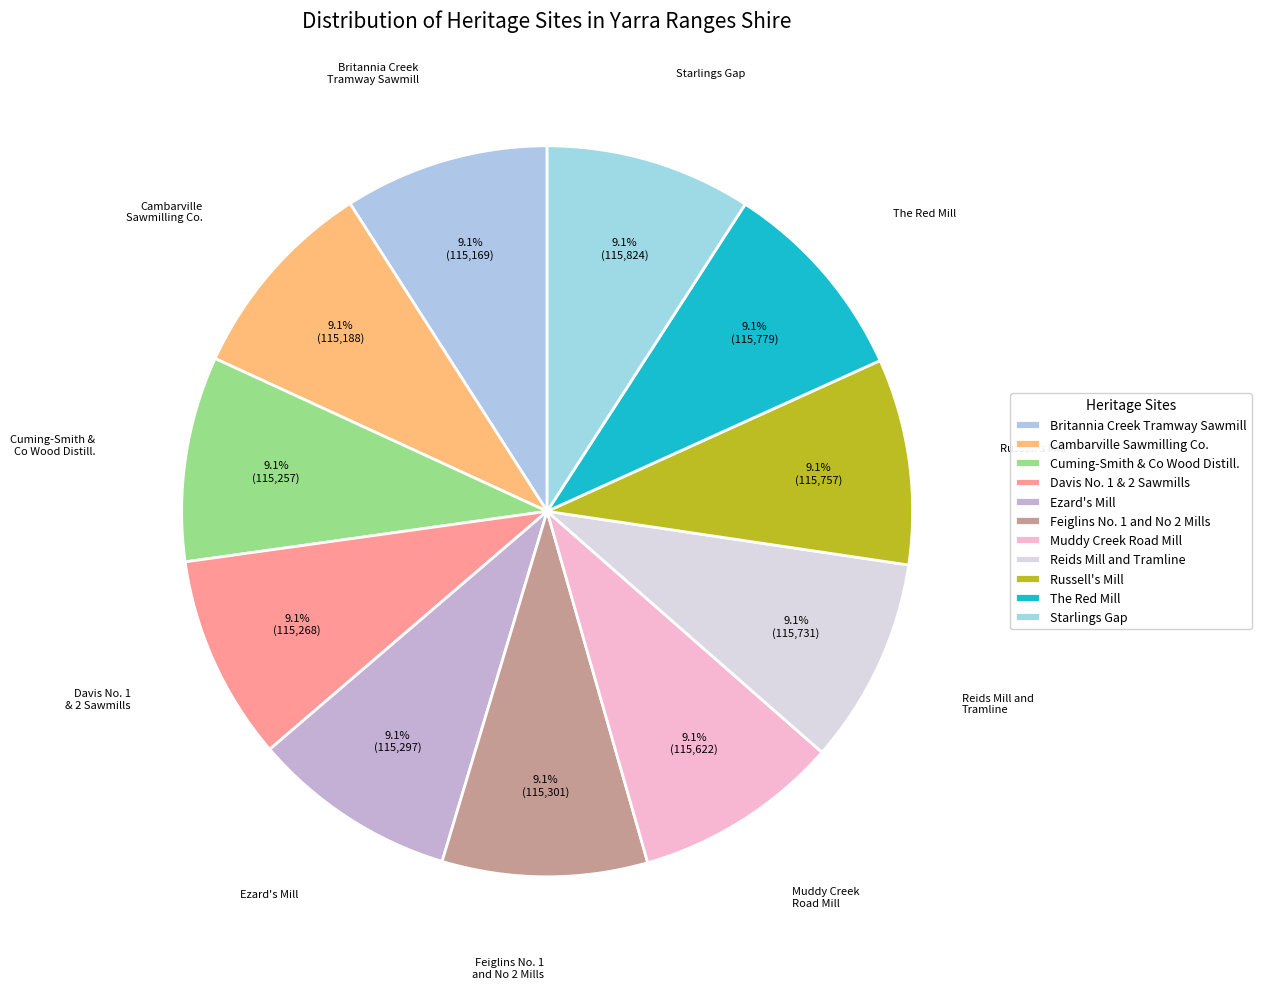

Is Davis No. 1 & 2 Sawmills the majority of the pie?

No